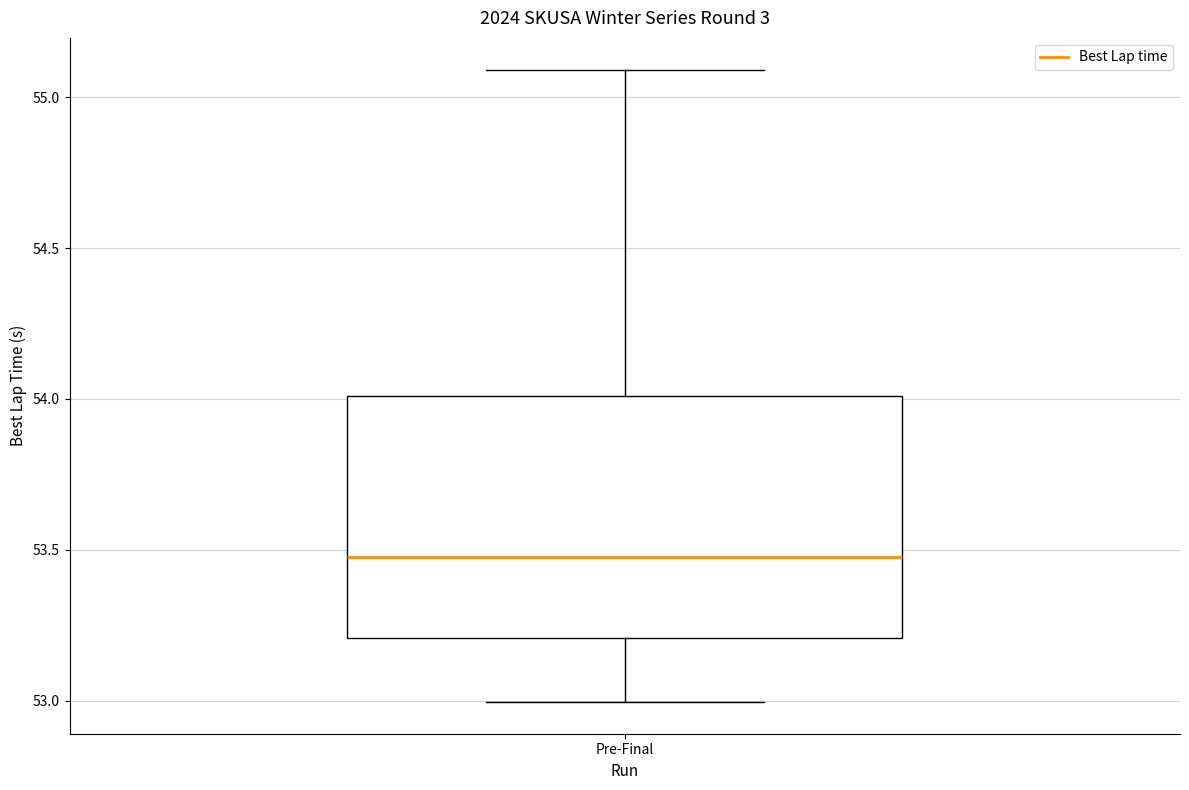

Where is the upper edge of the box for Pre-Final on the y-axis? The values are not printed on the chart, so give them approximately, as read against the axis.

54.0